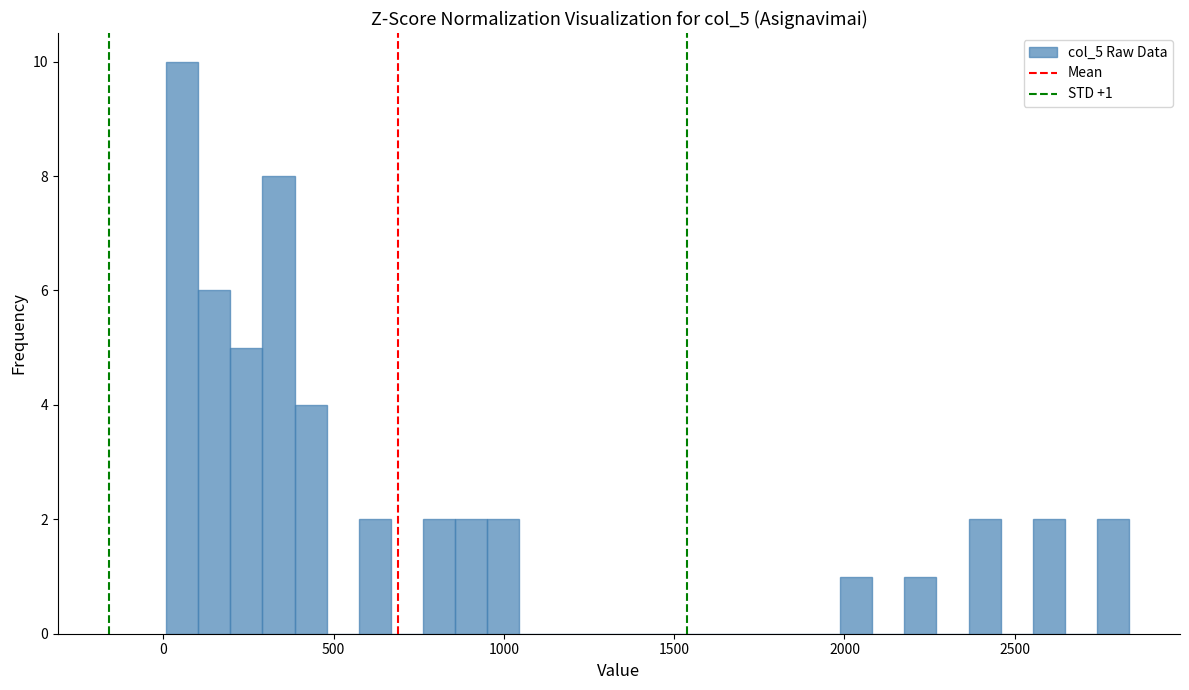

Read against the x-axis, roughly where is the centre of the tallest bar?

50